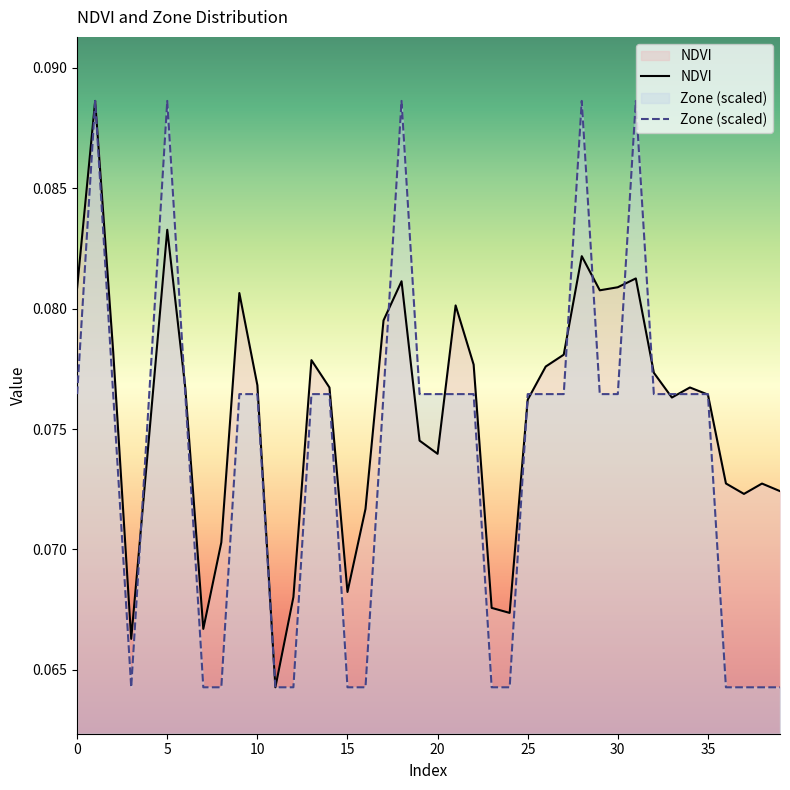

How many categories are shown in the chart?

40